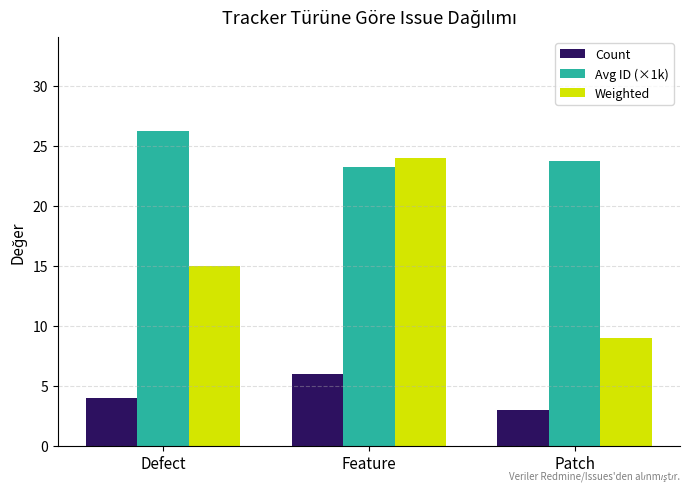

What is the spread (max minus min) of values at Defect?

22.2